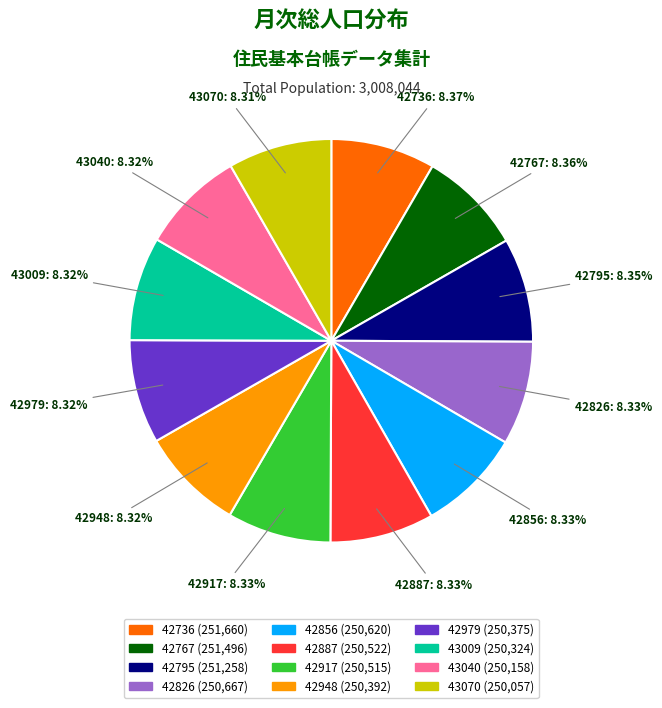

What is the ratio of the value at 43070 to the value at 42979?

1.0